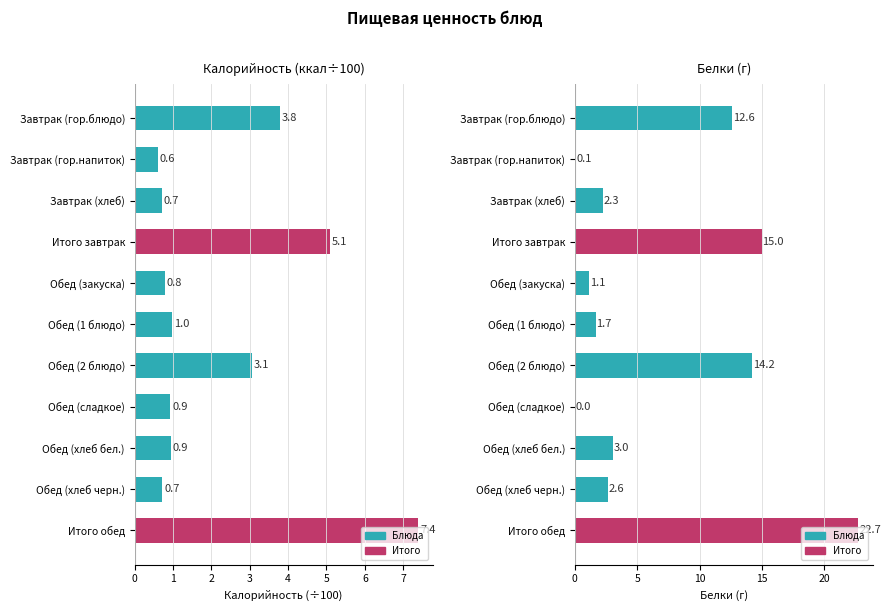

Reading left to right, what are all the values shown in this chart?

Калорийность (÷100): 3.8	0.6	0.7	5.1	0.8	1.0	3.1	0.9	0.9	0.7	7.4
Белки (г): 12.6	0.1	2.3	15.0	1.1	1.7	14.2	0.0	3.0	2.6	22.7